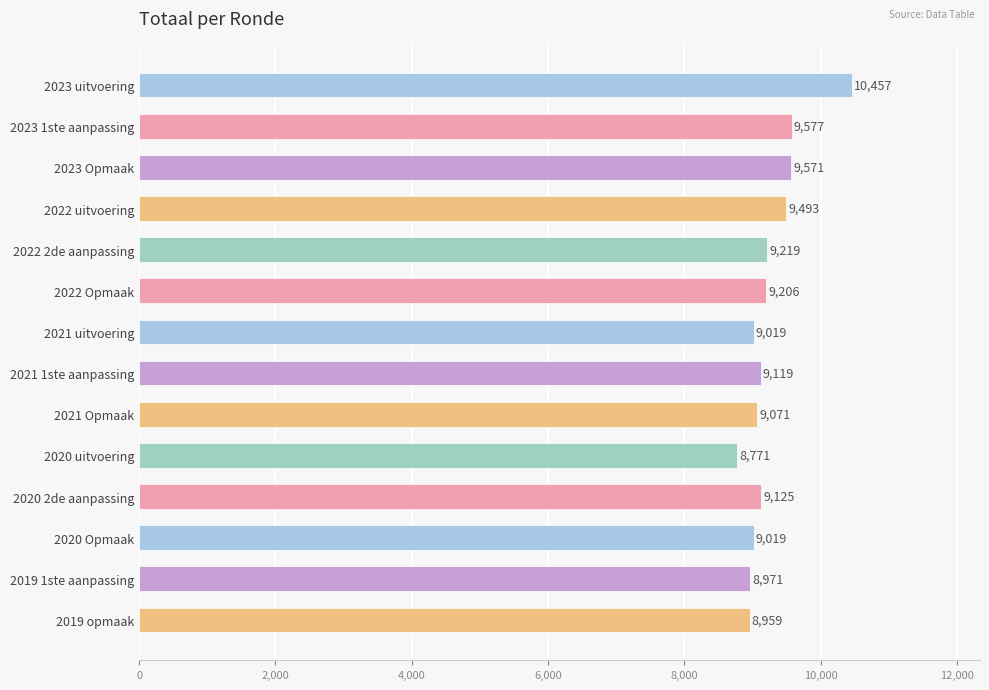

What is the difference between the values at 2021 1ste aanpassing and 2022 2de aanpassing?

100